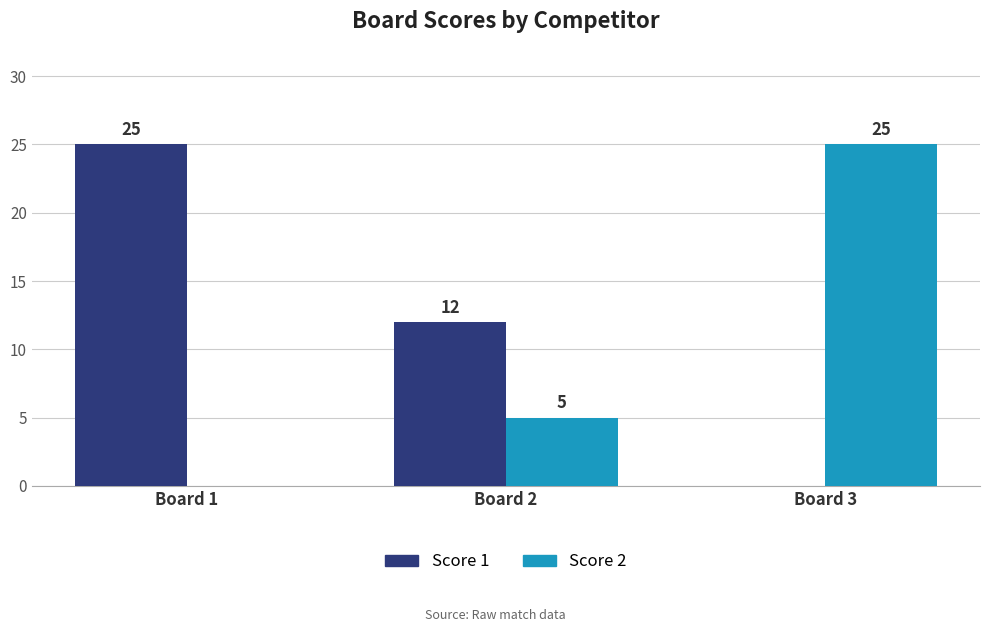

What is the sum of the Score 2 values at Board 1 and Board 2?

5